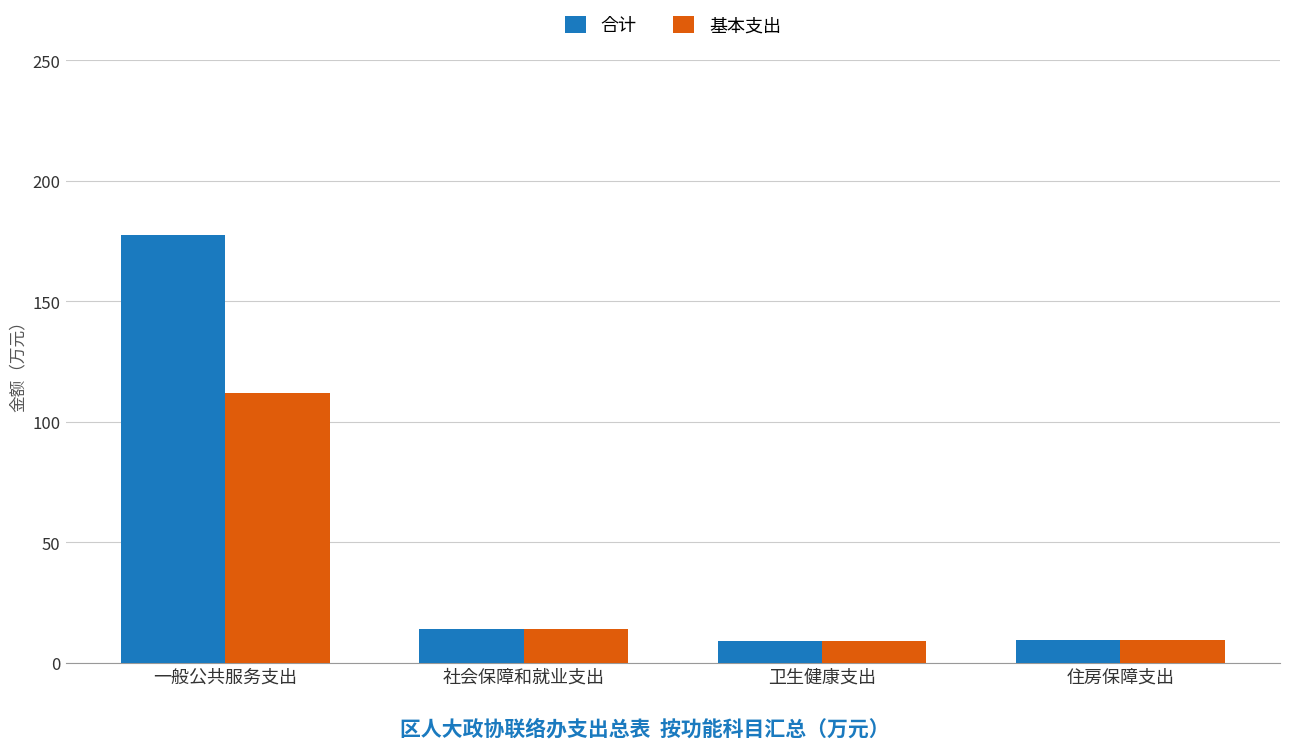

What is the difference between the highest and lowest values at 一般公共服务支出?

65.8